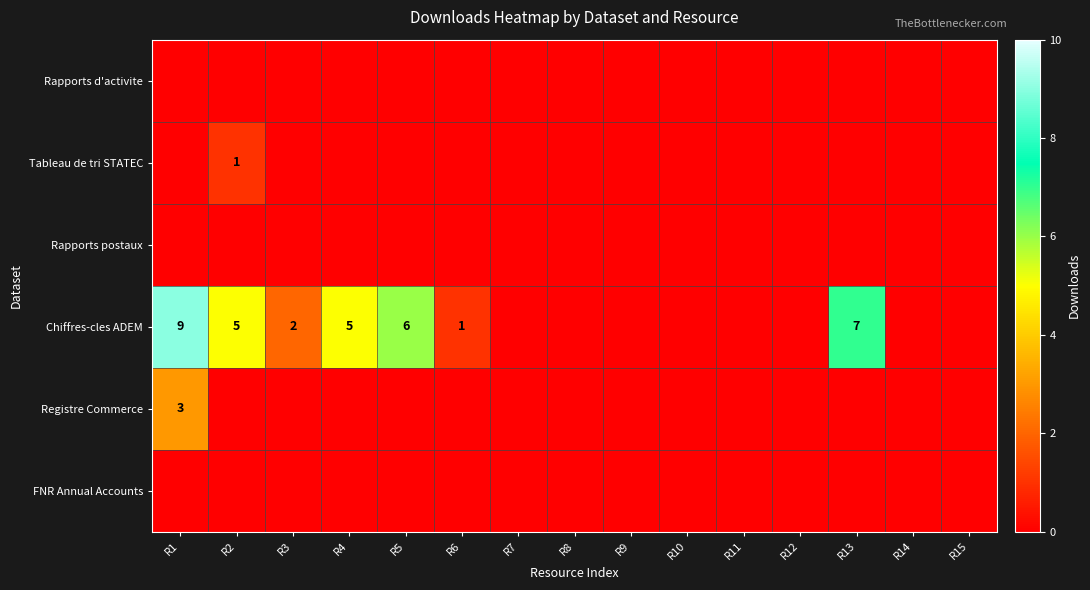

Is it true that Chiffres-cles ADEM equals 5 at R2?

True